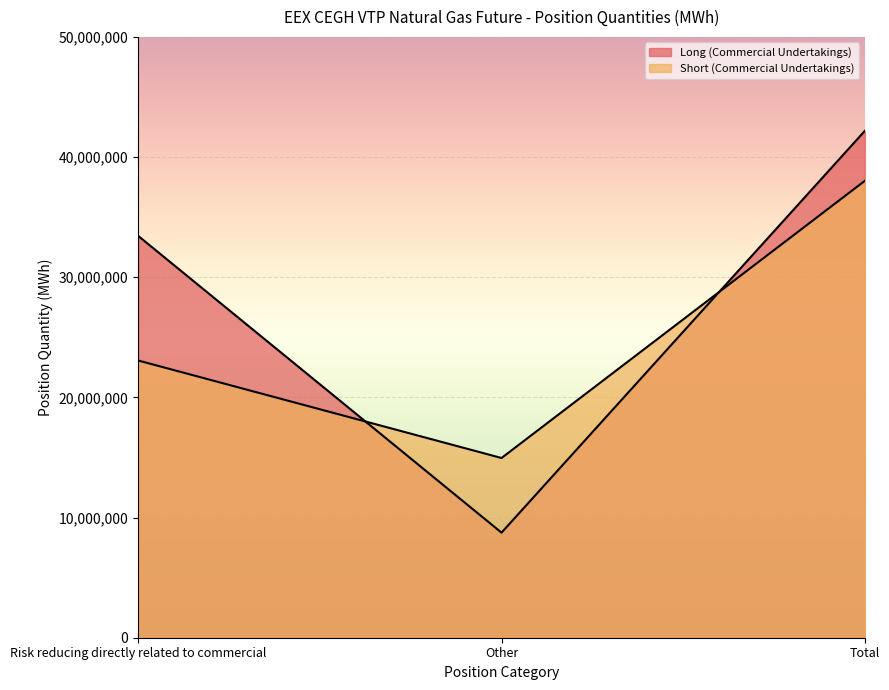

What is the average value of the Long (Commercial Undertakings) series?

28122051